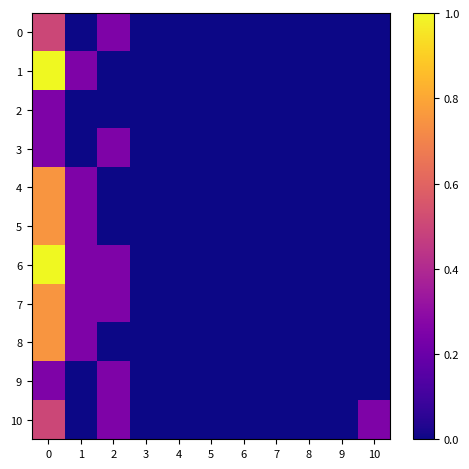

What is the total value across all series at 0?

6.8